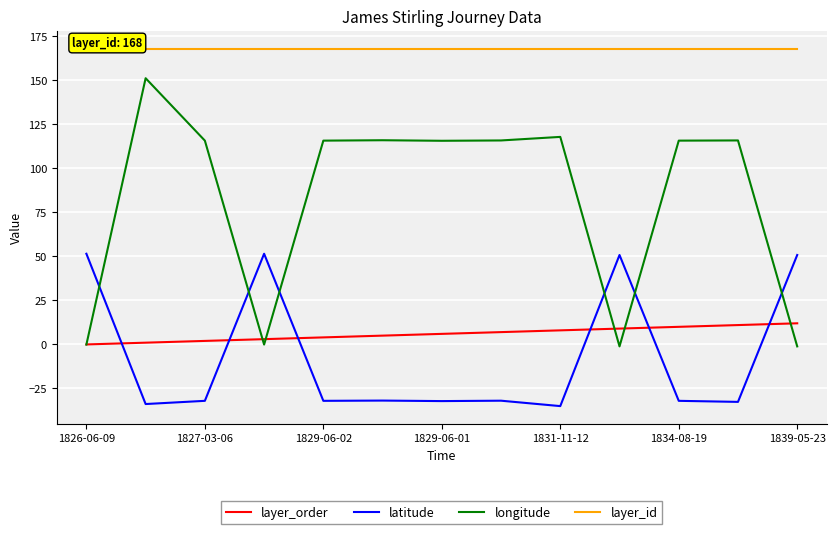

Which label corresponds to the largest value in the chart?

1826-06-09